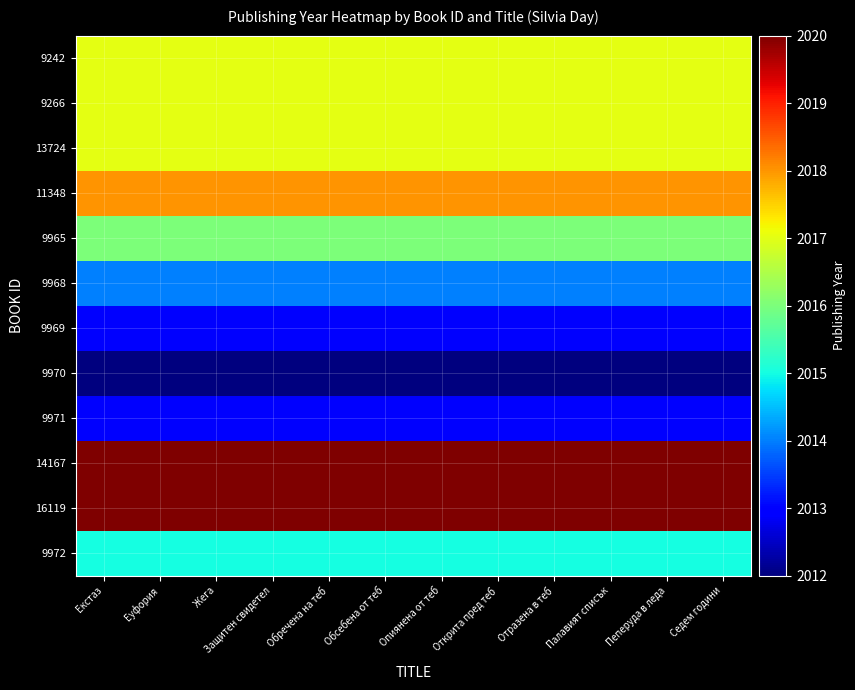

Which has a higher value, Защитен свидетел or Палавият списък?

Защитен свидетел